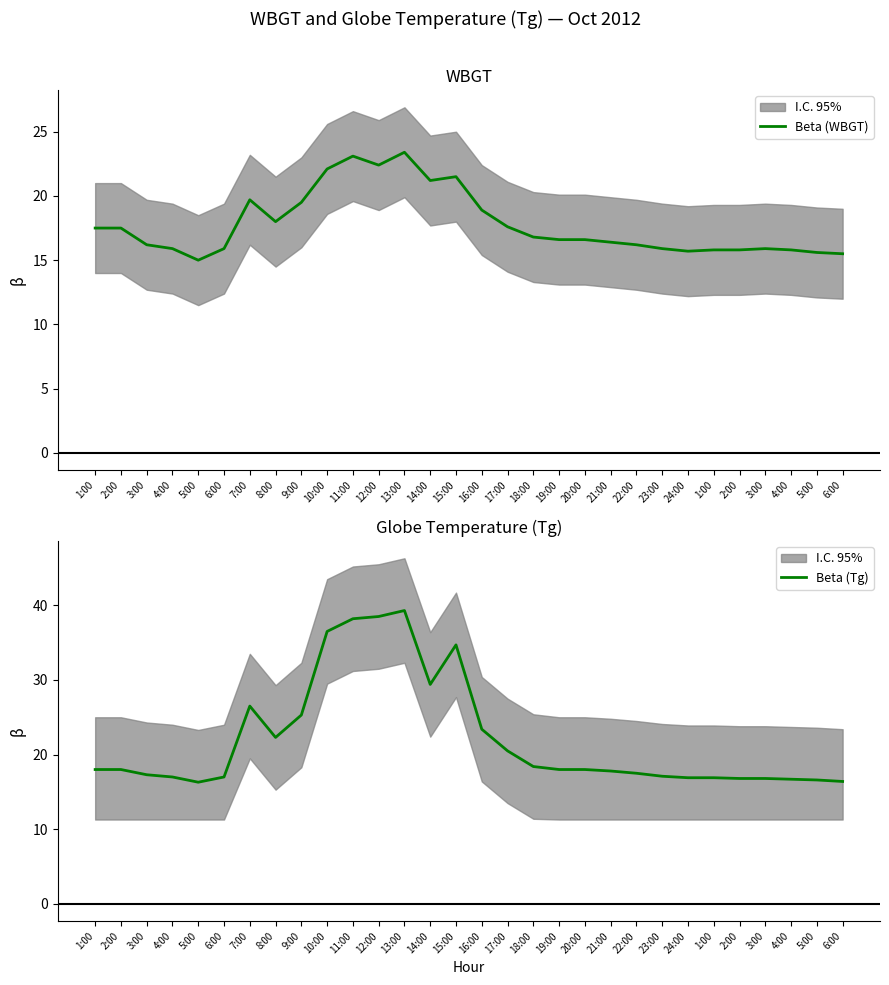

True or false: Beta (Tg) and Beta (WBGT) intersect in this chart.

False